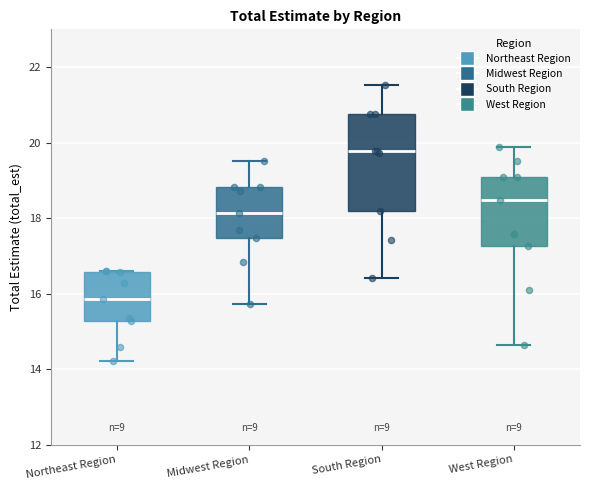

Reading left to right, transcribe this box plot: for each box, give where its median line is, the range the box spans, and where its two whiskers end, as read against the y-axis. The values are not printed on the chart, so give them approximately, as read against the axis.

Northeast Region: median 15.8, box 15.2 to 16.6, whiskers 14.2 to 16.6
Midwest Region: median 18.2, box 17.4 to 18.8, whiskers 15.8 to 19.6
South Region: median 19.8, box 18.2 to 20.8, whiskers 16.4 to 21.6
West Region: median 18.4, box 17.2 to 19.0, whiskers 14.6 to 19.8